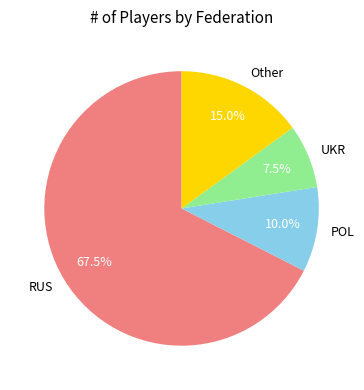

How much of the chart is everything except POL?

90.0%